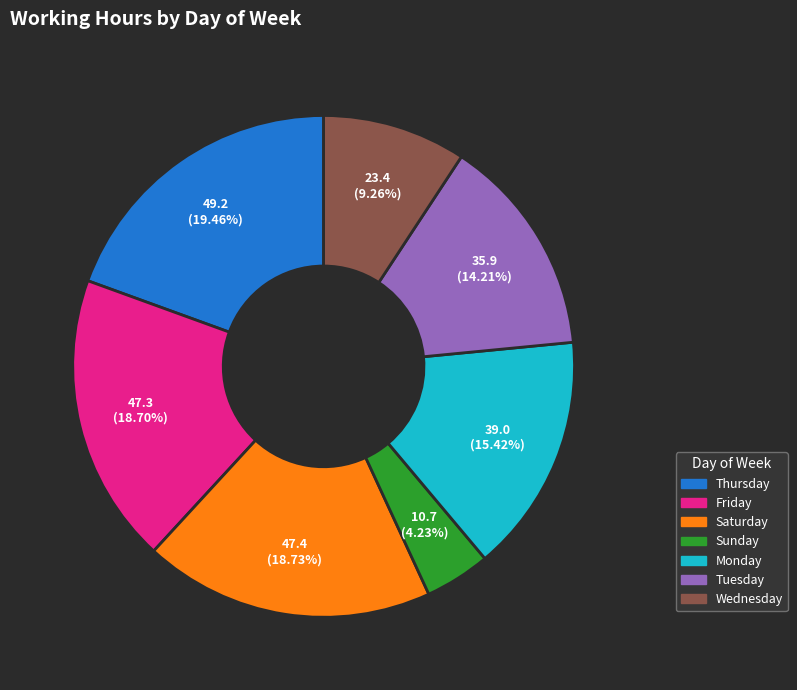

Is there any slice that represents more than half of the pie?

No